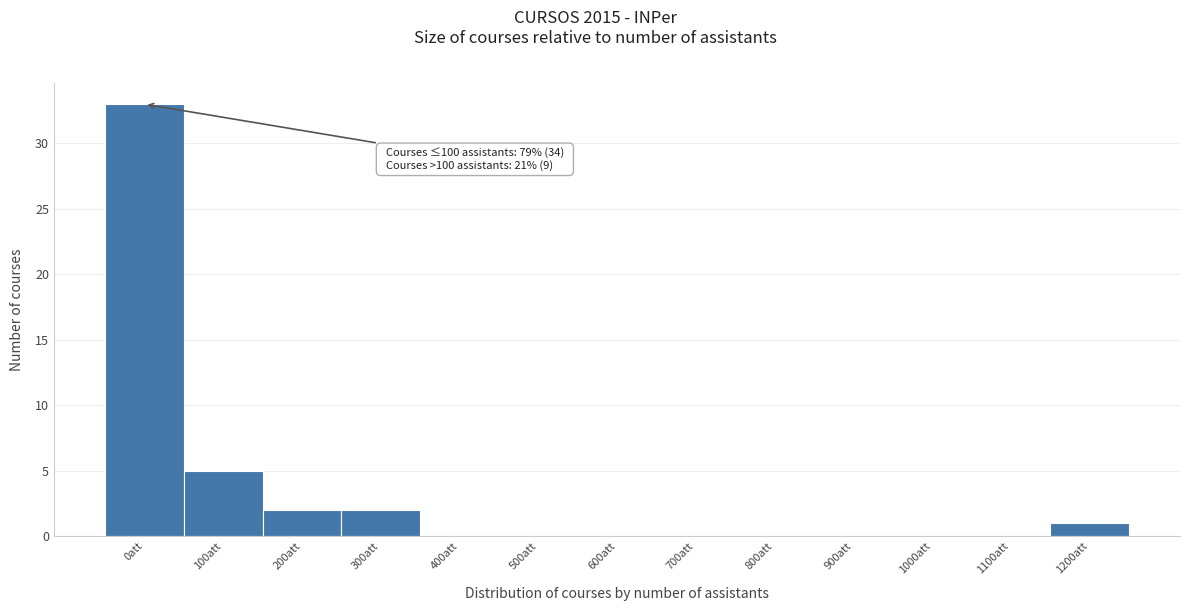

Reading left to right, list all the values displayed in this chart.

0att=33	100att=5	200att=2	300att=2	400att=0	500att=0	600att=0	700att=0	800att=0	900att=0	1000att=0	1100att=0	1200att=1